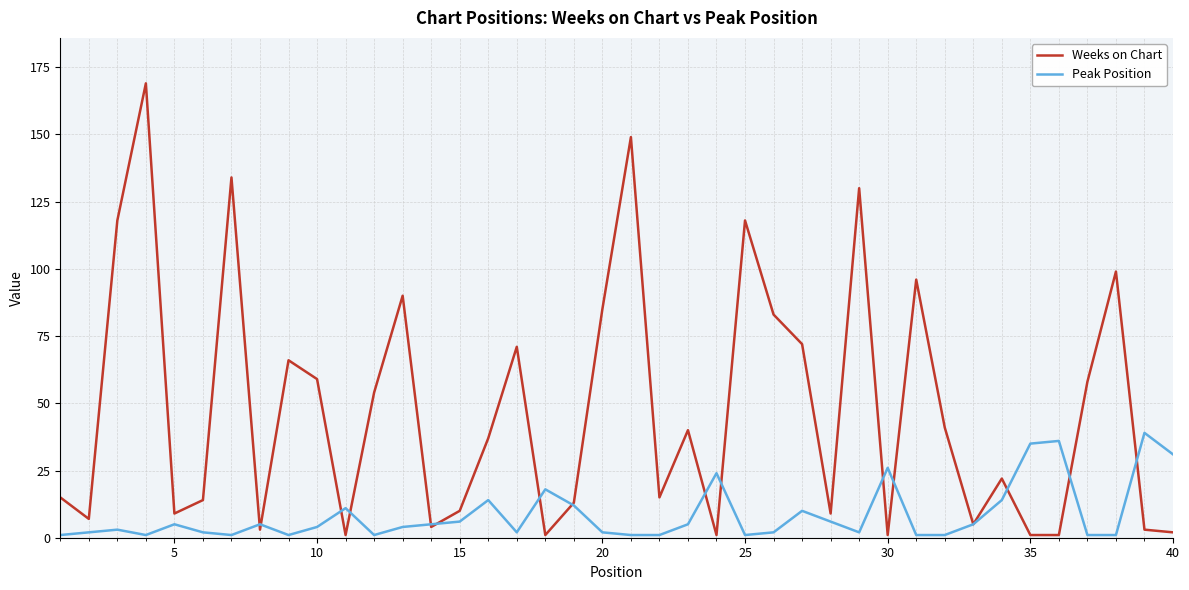

Which series has the largest total across all categories?

Weeks on Chart